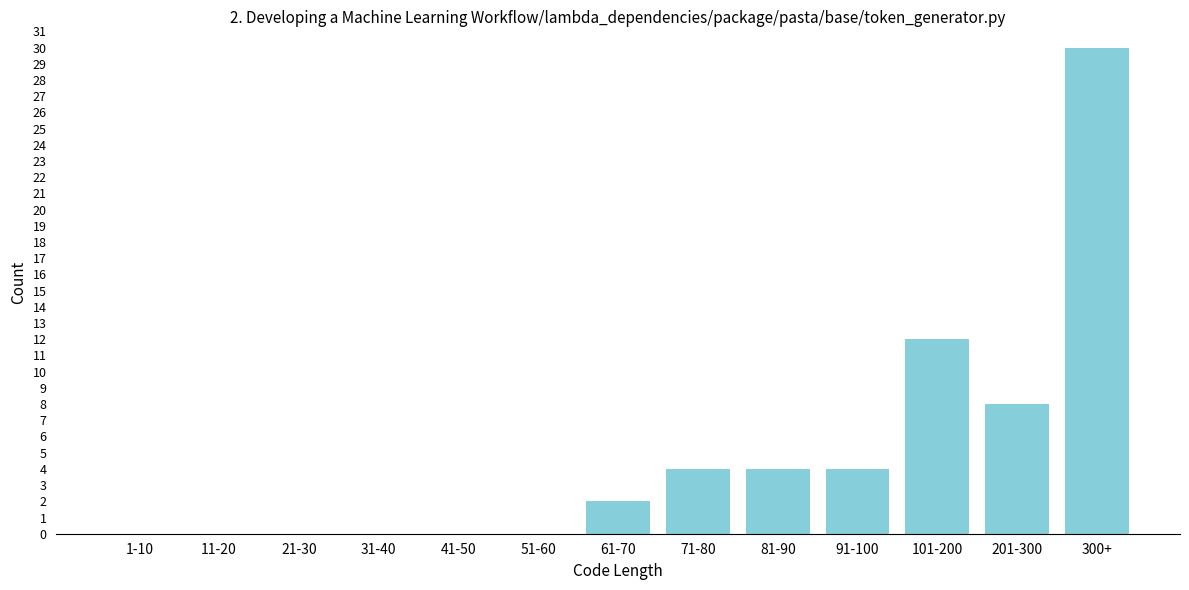

Reading left to right, what are all the values shown in this chart?

1-10=0	11-20=0	21-30=0	31-40=0	41-50=0	51-60=0	61-70=2	71-80=4	81-90=4	91-100=4	101-200=12	201-300=8	300+=30